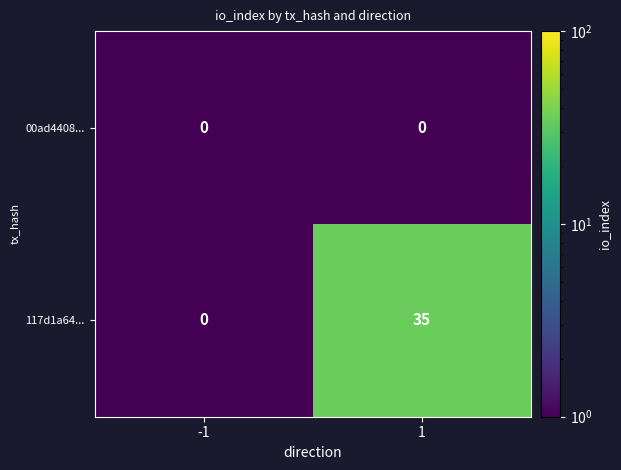

List the series in order of their overall mean, highest first.

117d1a64..., 00ad4408...